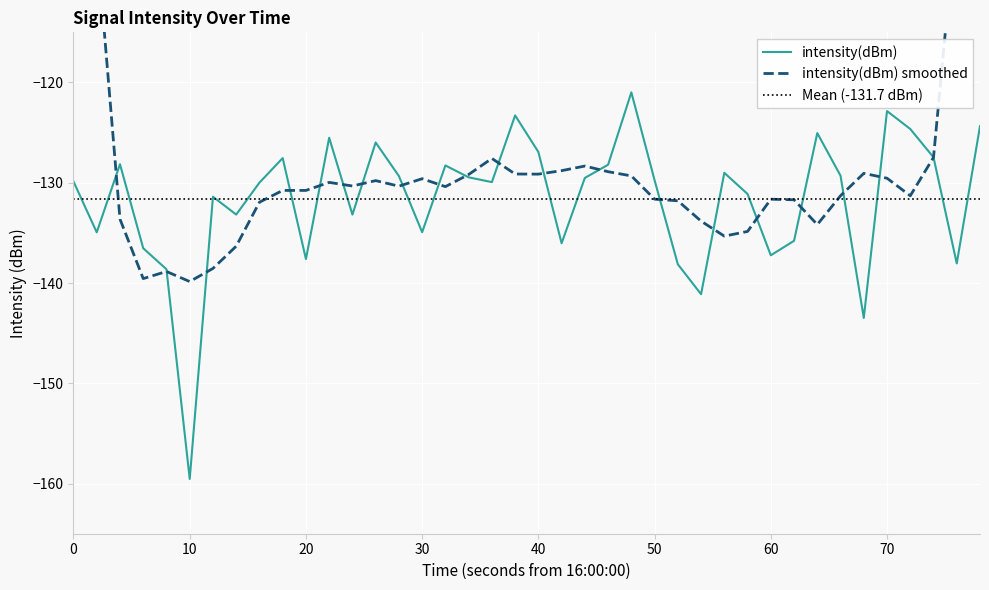

What is the lowest value of the intensity(dBm) series?

-159.5